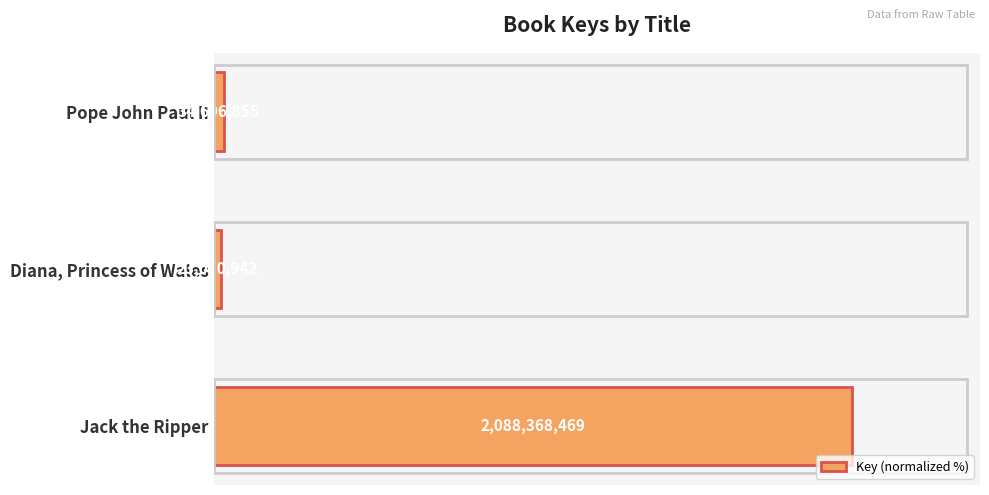

Does the chart contain any negative values?

No